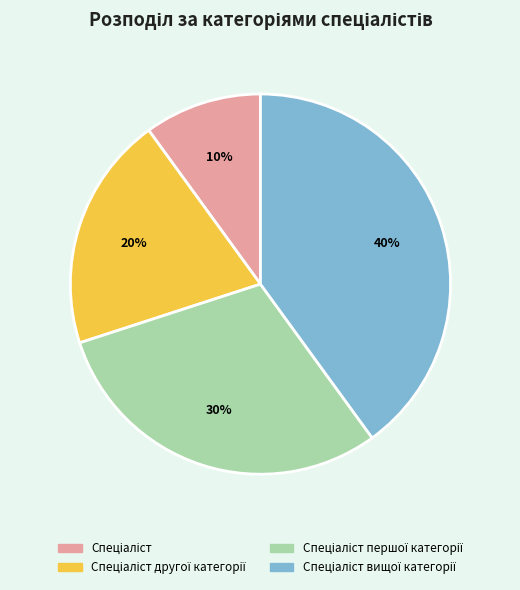

How many segments does this pie chart have?

4